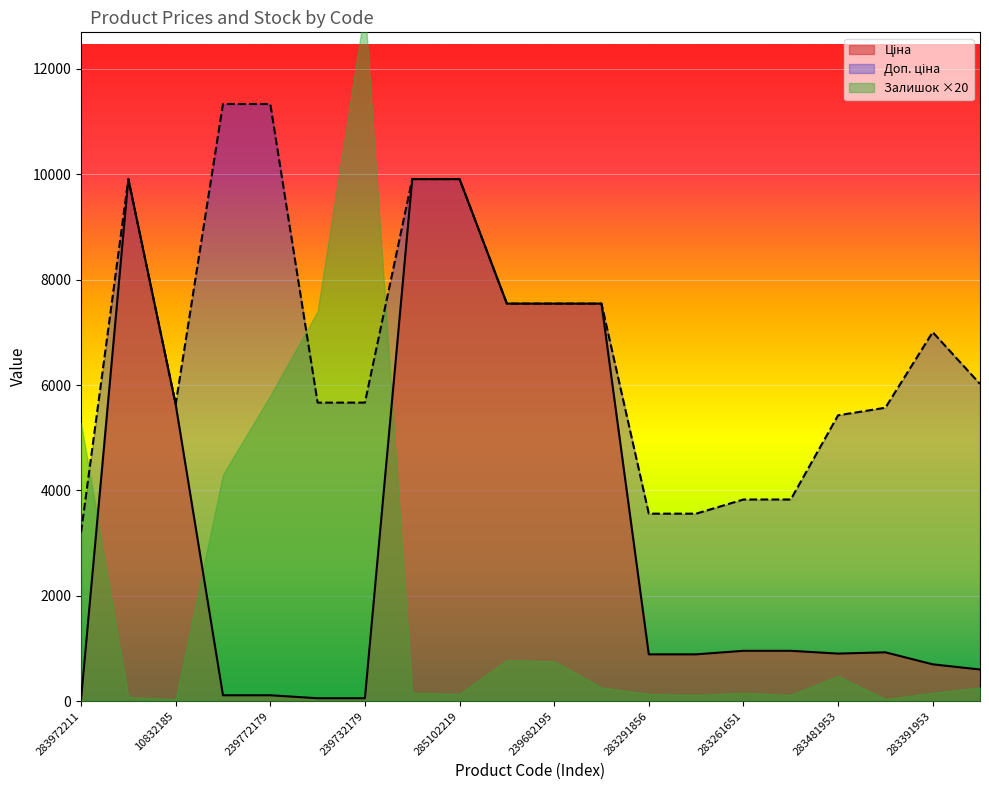

In Ціна, how many points are lower than both neighbors (excluding endpoints)?

1